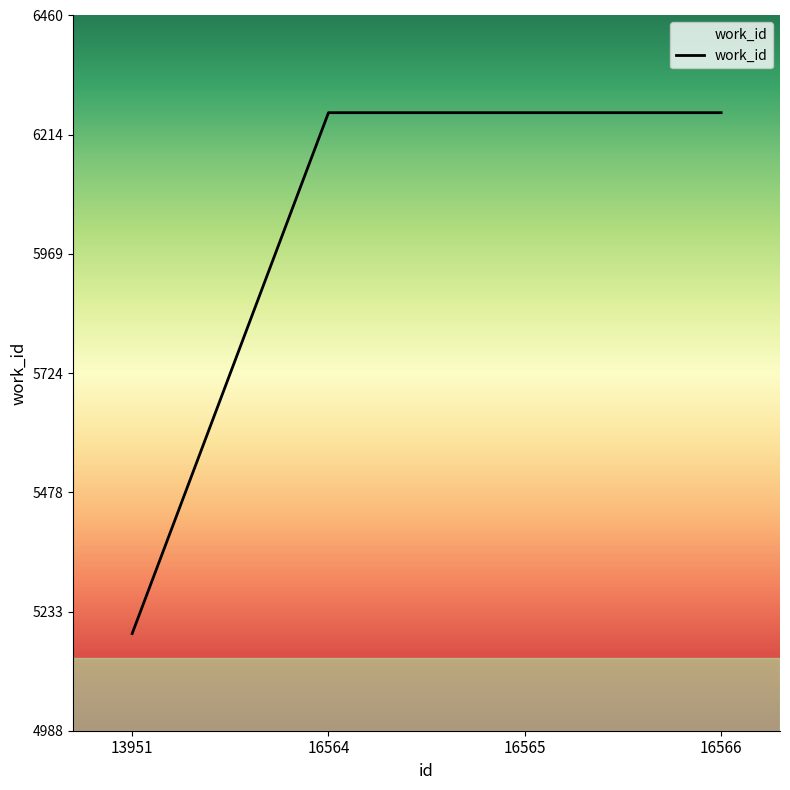

What is the average value?

5992